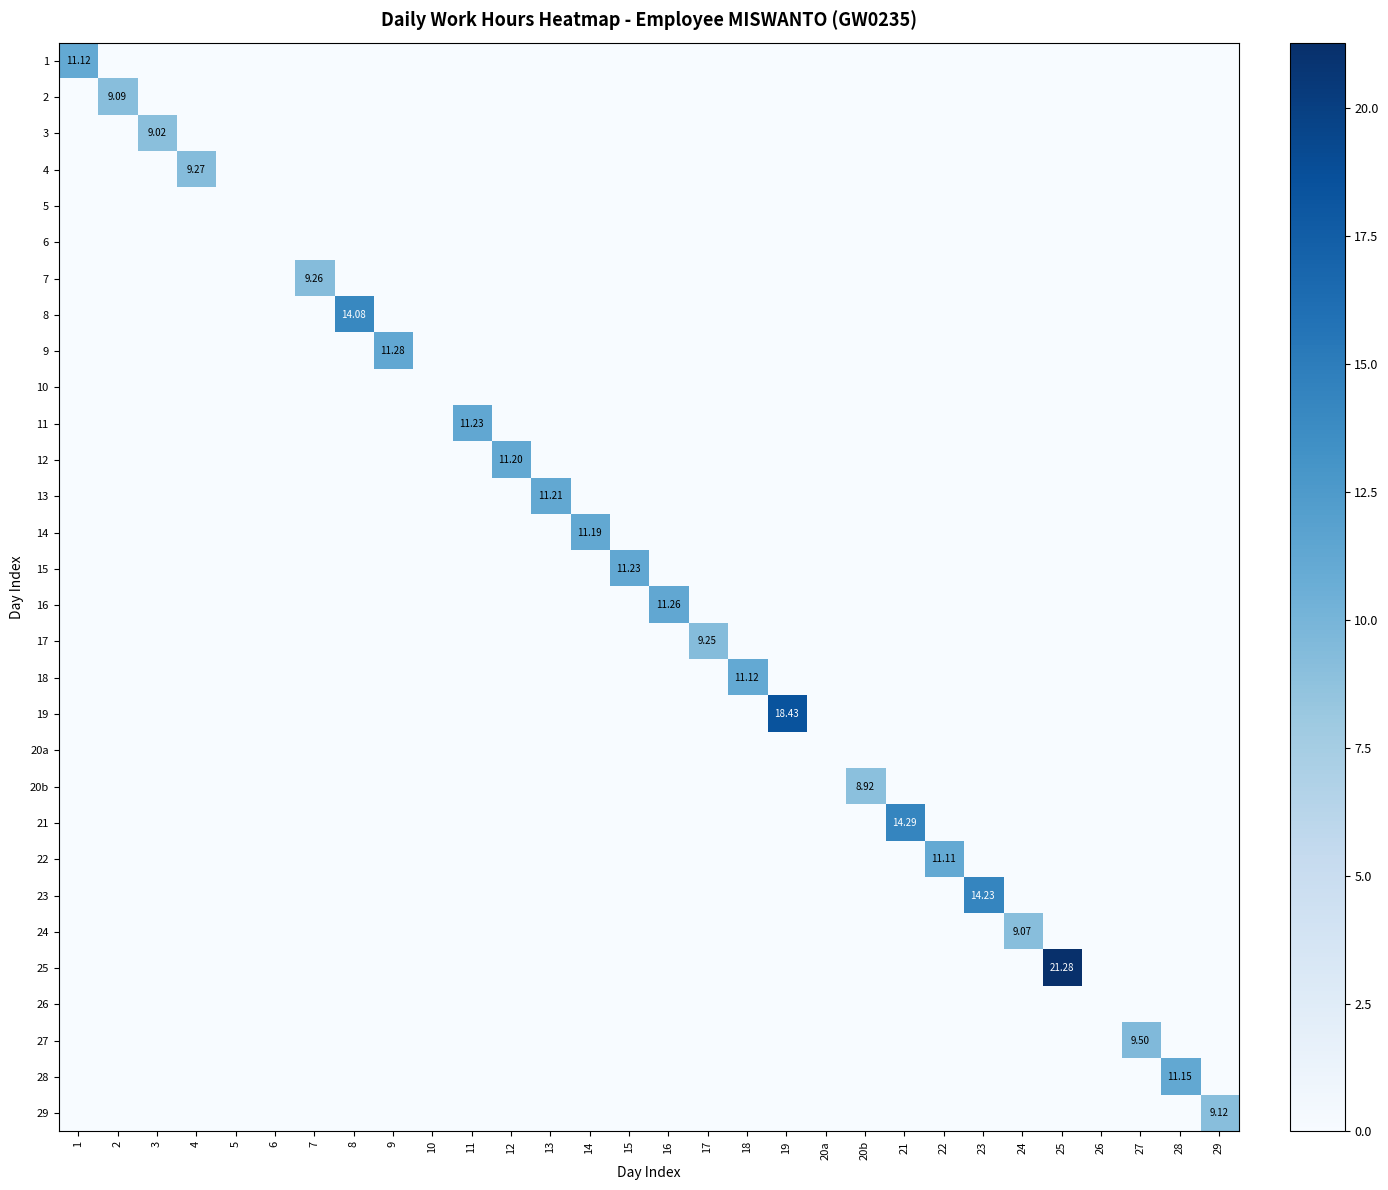

What is the highest value of the 19 series?

18.4